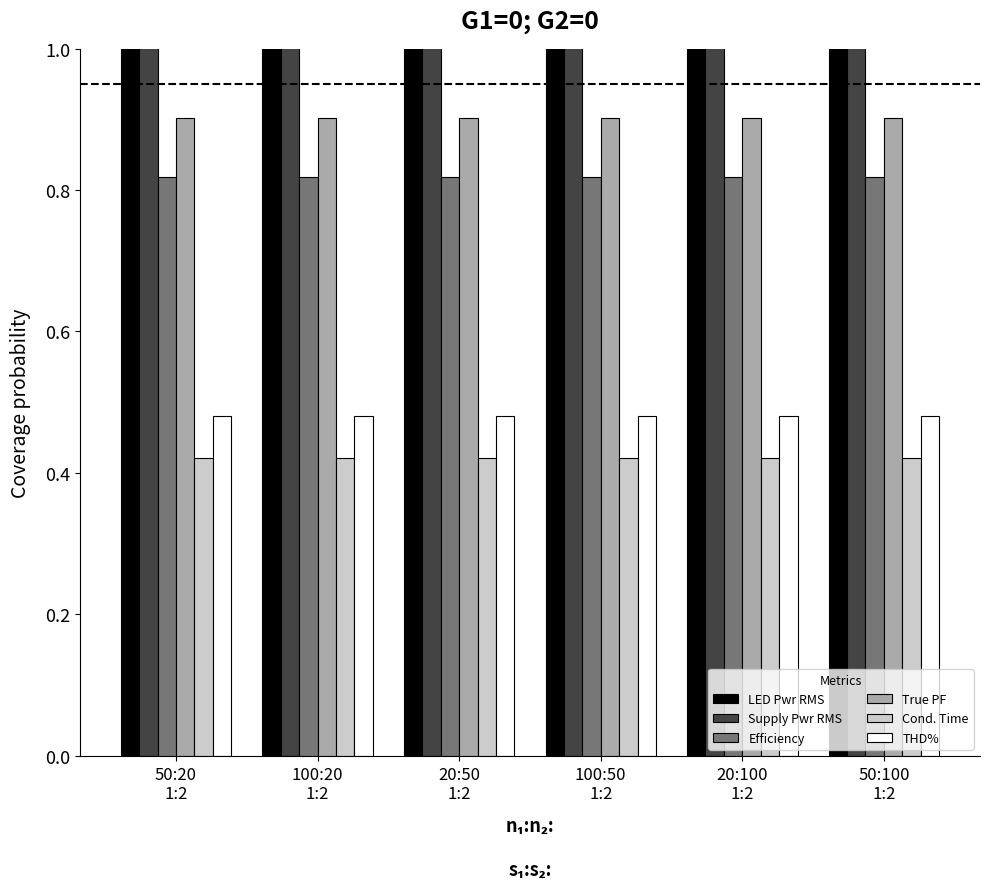

Which has a higher value, 20:100
1:2 or 100:50
1:2?

20:100
1:2